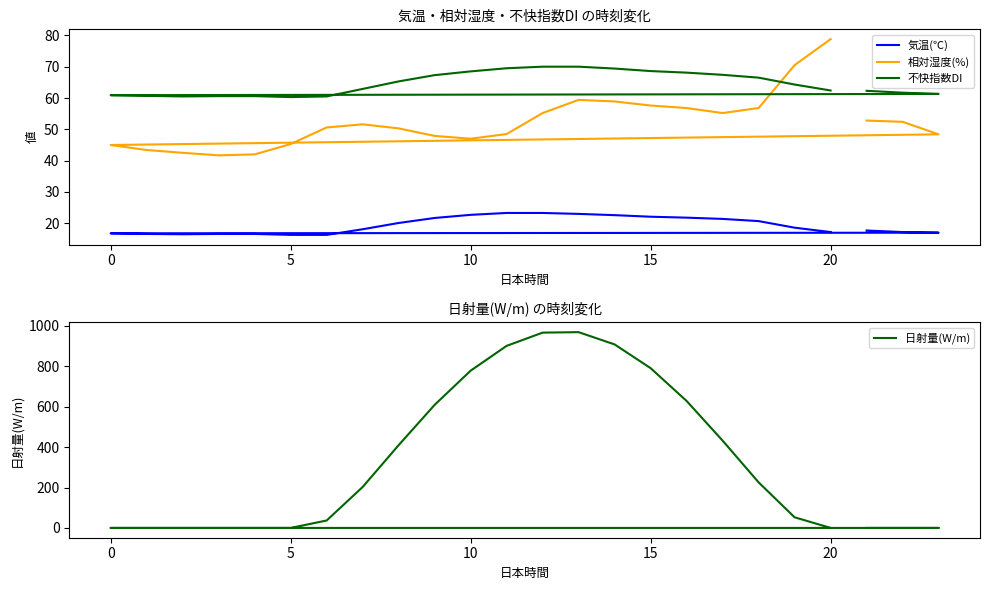

Which series has the largest total across all categories?

日射量(W/m)